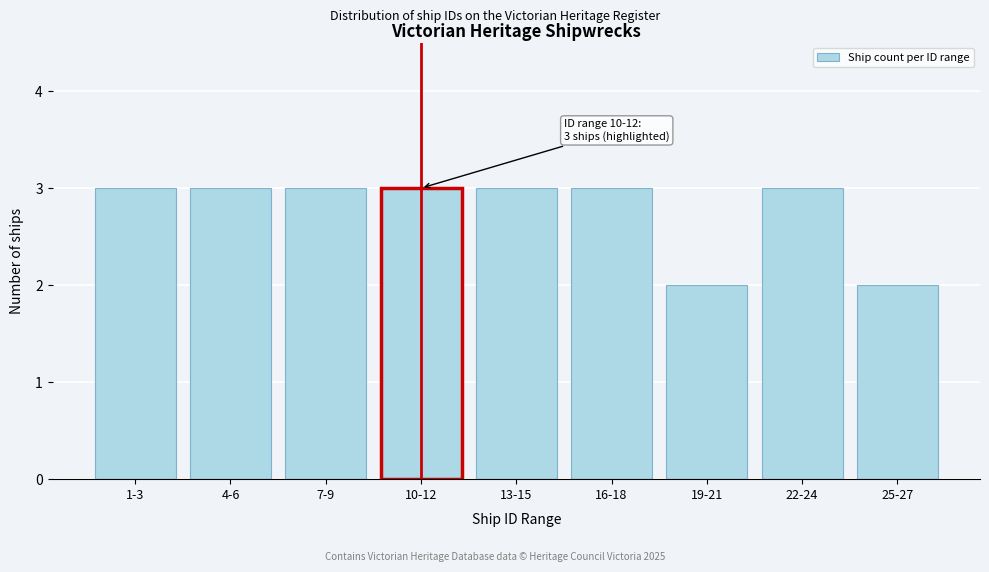

Reading right to left, extract all data points from this chart.

2	3	2	3	3	3	3	3	3